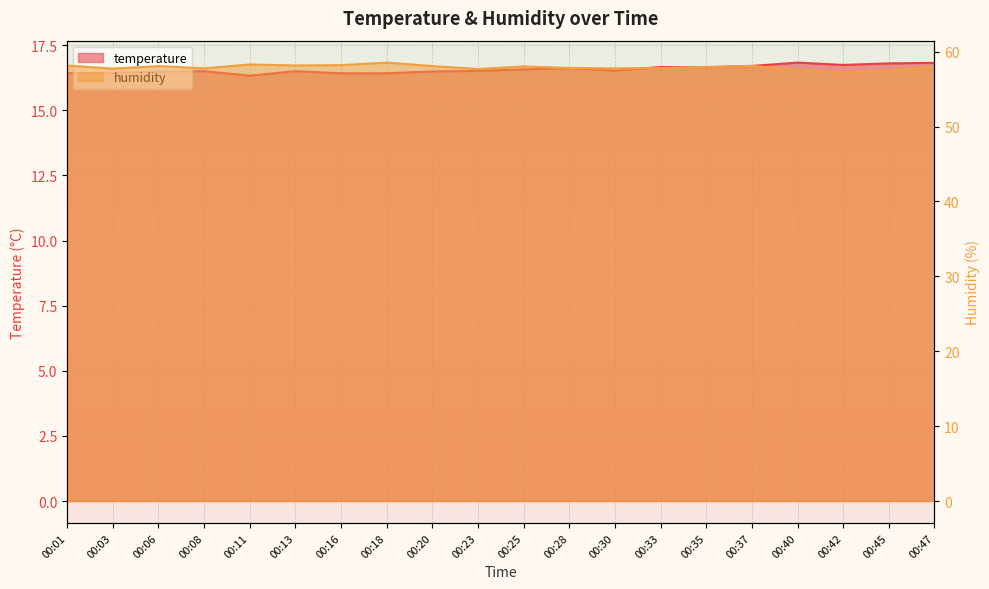

What is the difference between the maximum and minimum values in the temperature line series?

0.5